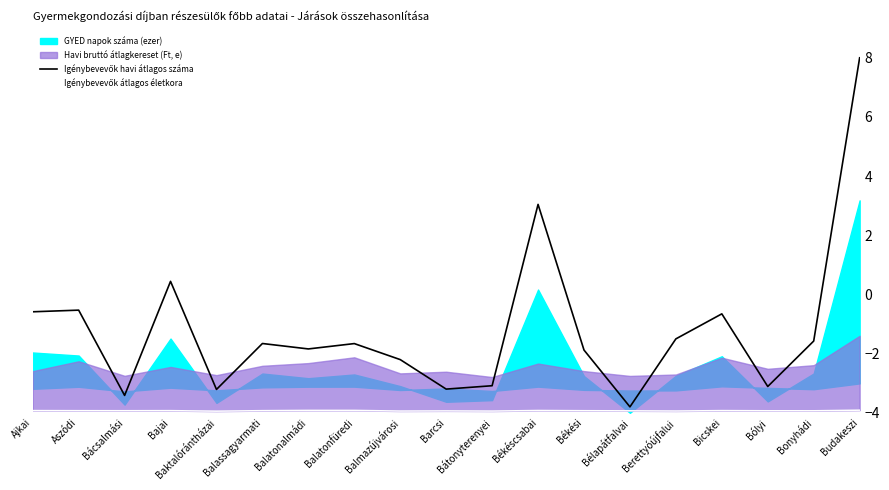

Which label corresponds to the largest value in the chart?

Budakeszi